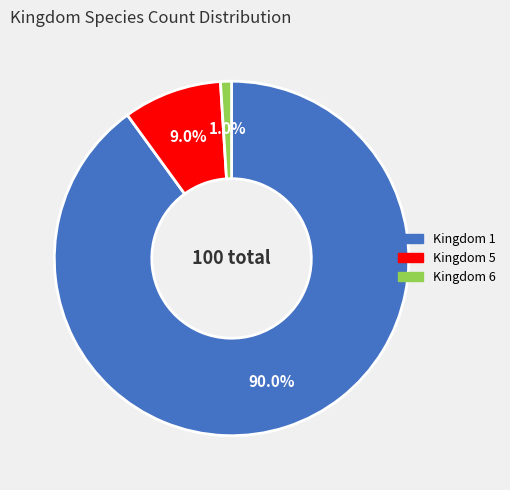

What is the smallest slice in the pie chart?

Kingdom 6